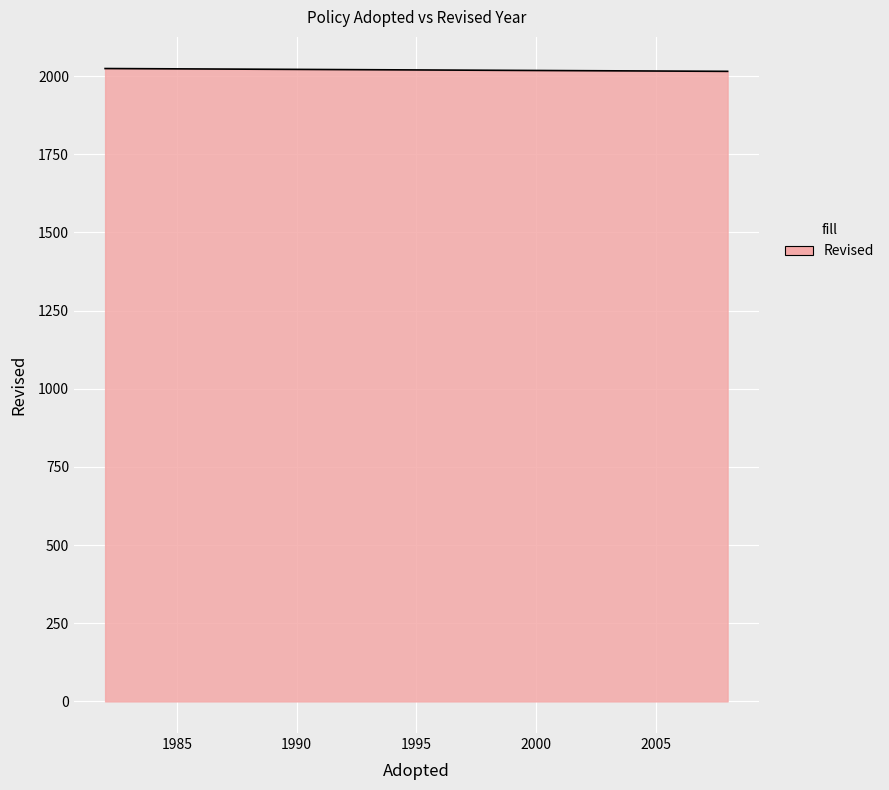

What is the difference between the values at 1982 and 2008?

9